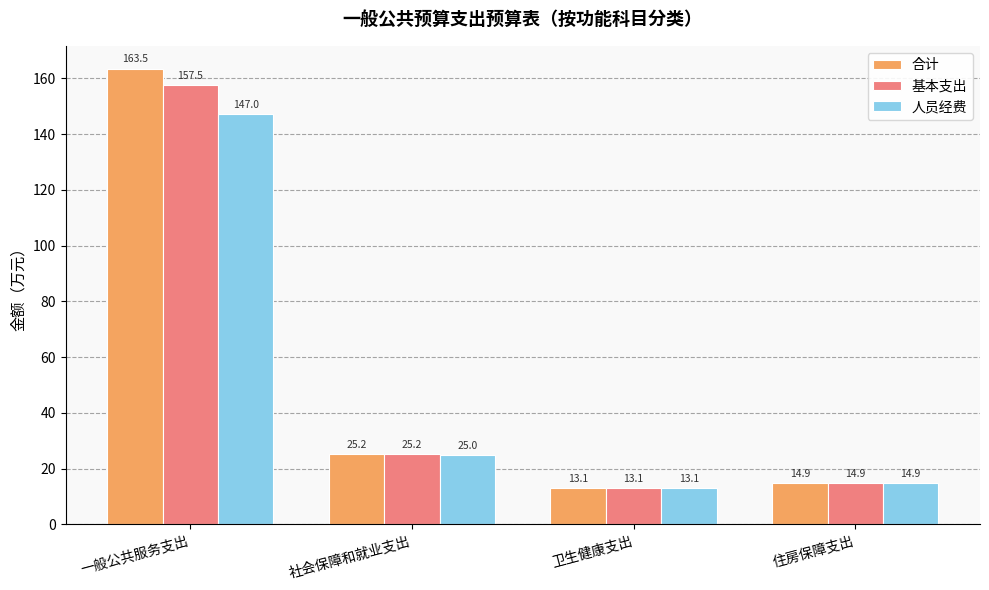

What is the difference between the 人员经费 values at 社会保障和就业支出 and 住房保障支出?

10.1